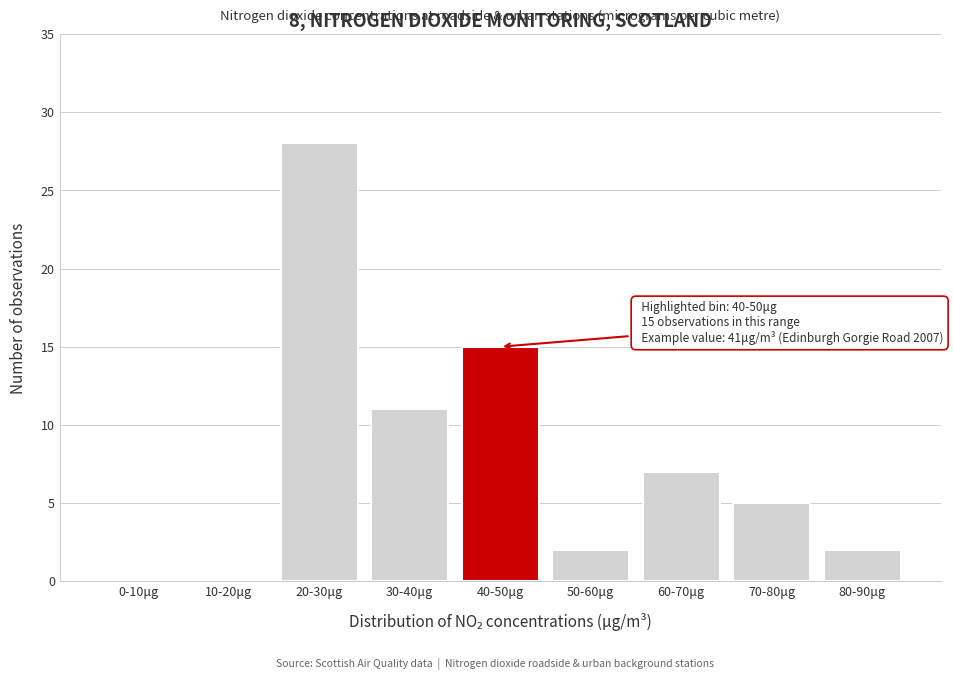

Reading left to right, extract all data points from this chart.

0-10μg=0	10-20μg=0	20-30μg=28	30-40μg=11	40-50μg=15	50-60μg=2	60-70μg=7	70-80μg=5	80-90μg=2